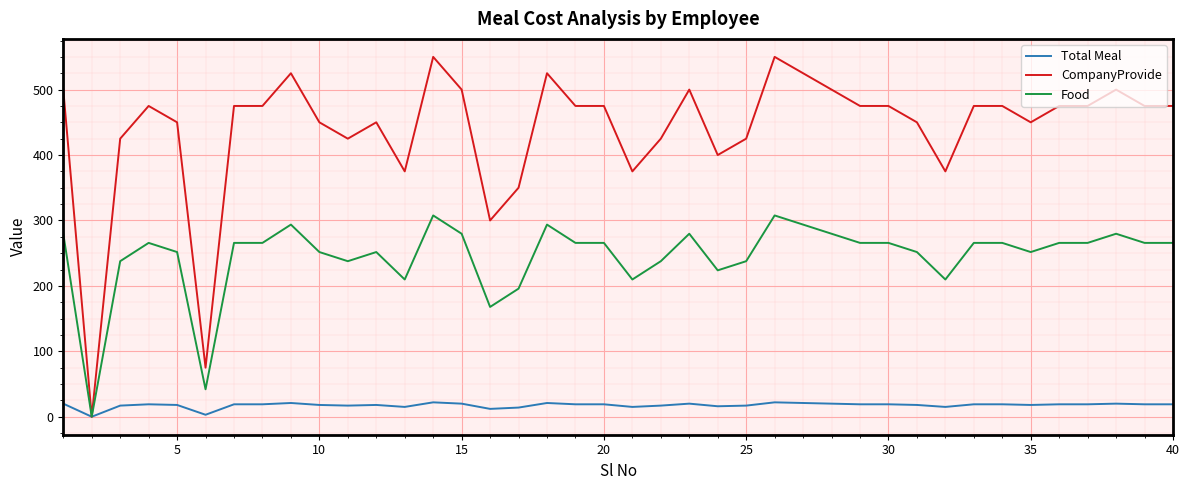

What is the highest value of the Total Meal series?

22.0